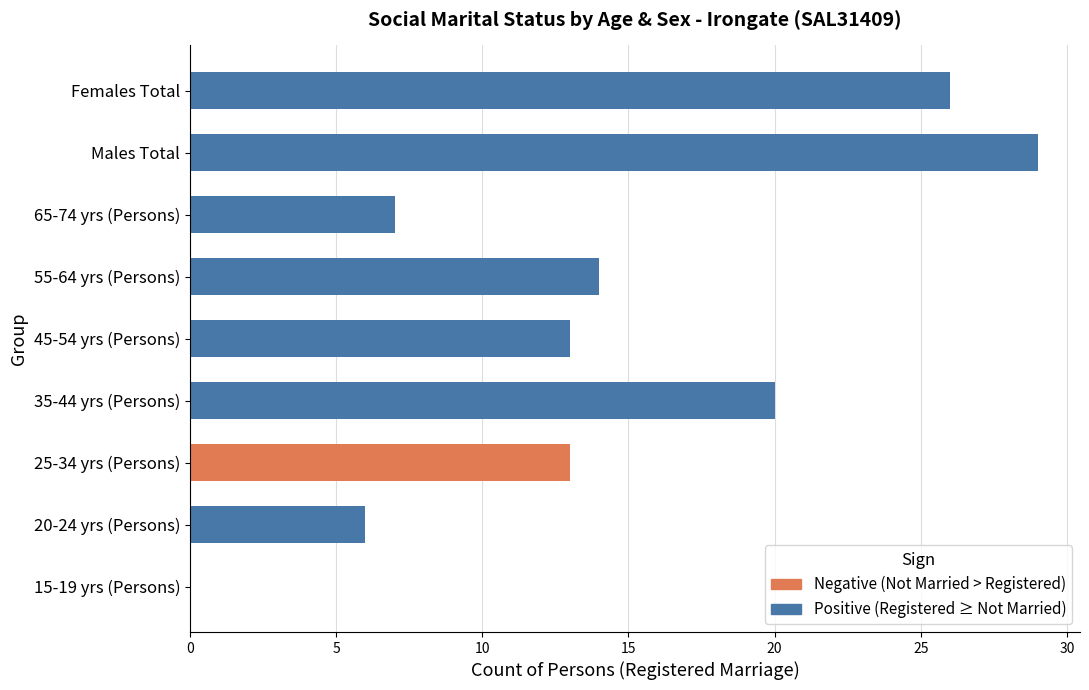

How many distinct data groups are displayed?

1